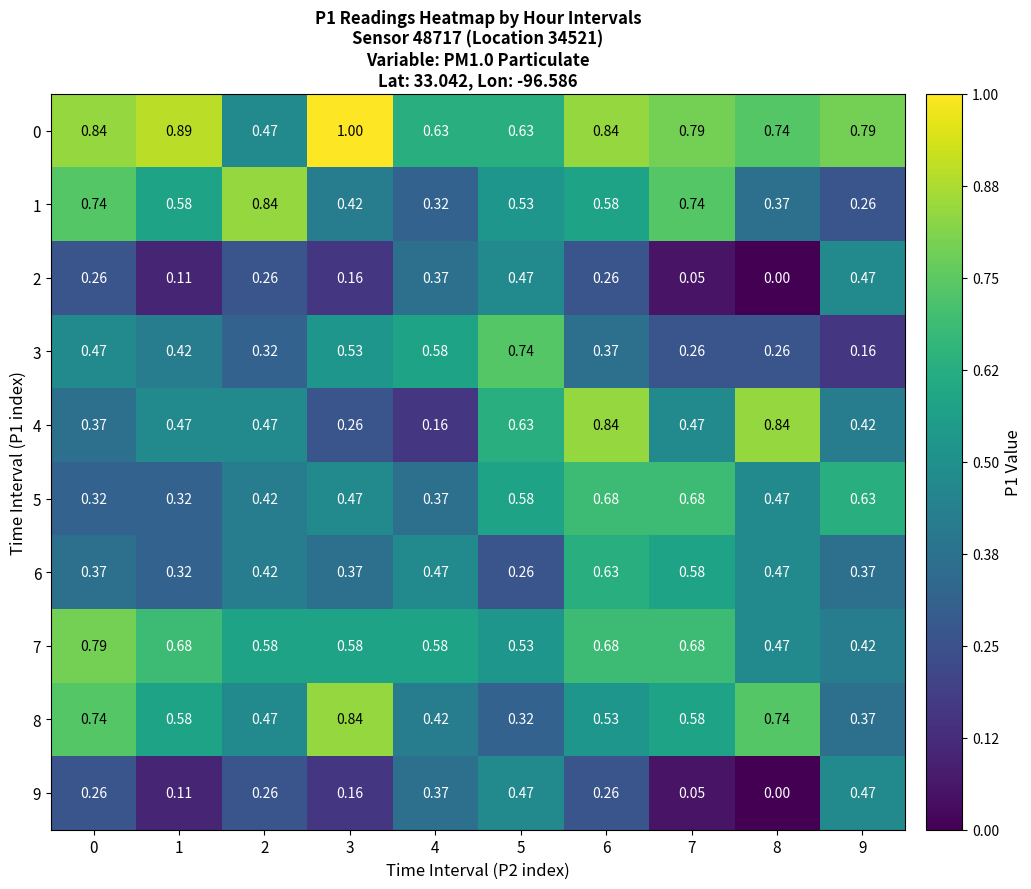

Reading left to right, what are all the values shown in this chart?

0: 0=0.8	1=0.9	2=0.5	3=1.0	4=0.6	5=0.6	6=0.8	7=0.8	8=0.7	9=0.8
1: 0=0.7	1=0.6	2=0.8	3=0.4	4=0.3	5=0.5	6=0.6	7=0.7	8=0.4	9=0.3
2: 0=0.3	1=0.1	2=0.3	3=0.2	4=0.4	5=0.5	6=0.3	7=0.1	8=0.0	9=0.5
3: 0=0.5	1=0.4	2=0.3	3=0.5	4=0.6	5=0.7	6=0.4	7=0.3	8=0.3	9=0.2
4: 0=0.4	1=0.5	2=0.5	3=0.3	4=0.2	5=0.6	6=0.8	7=0.5	8=0.8	9=0.4
5: 0=0.3	1=0.3	2=0.4	3=0.5	4=0.4	5=0.6	6=0.7	7=0.7	8=0.5	9=0.6
6: 0=0.4	1=0.3	2=0.4	3=0.4	4=0.5	5=0.3	6=0.6	7=0.6	8=0.5	9=0.4
7: 0=0.8	1=0.7	2=0.6	3=0.6	4=0.6	5=0.5	6=0.7	7=0.7	8=0.5	9=0.4
8: 0=0.7	1=0.6	2=0.5	3=0.8	4=0.4	5=0.3	6=0.5	7=0.6	8=0.7	9=0.4
9: 0=0.3	1=0.1	2=0.3	3=0.2	4=0.4	5=0.5	6=0.3	7=0.1	8=0.0	9=0.5